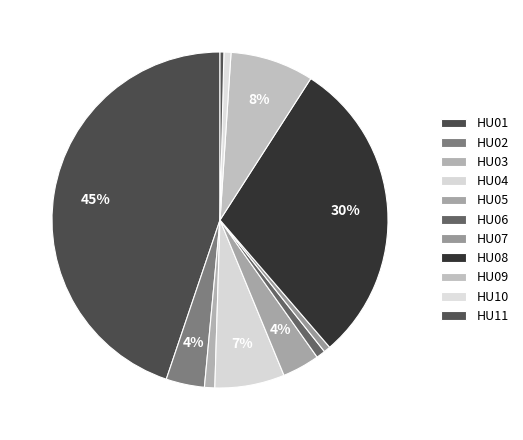

Count the number of slices in the pie.

11